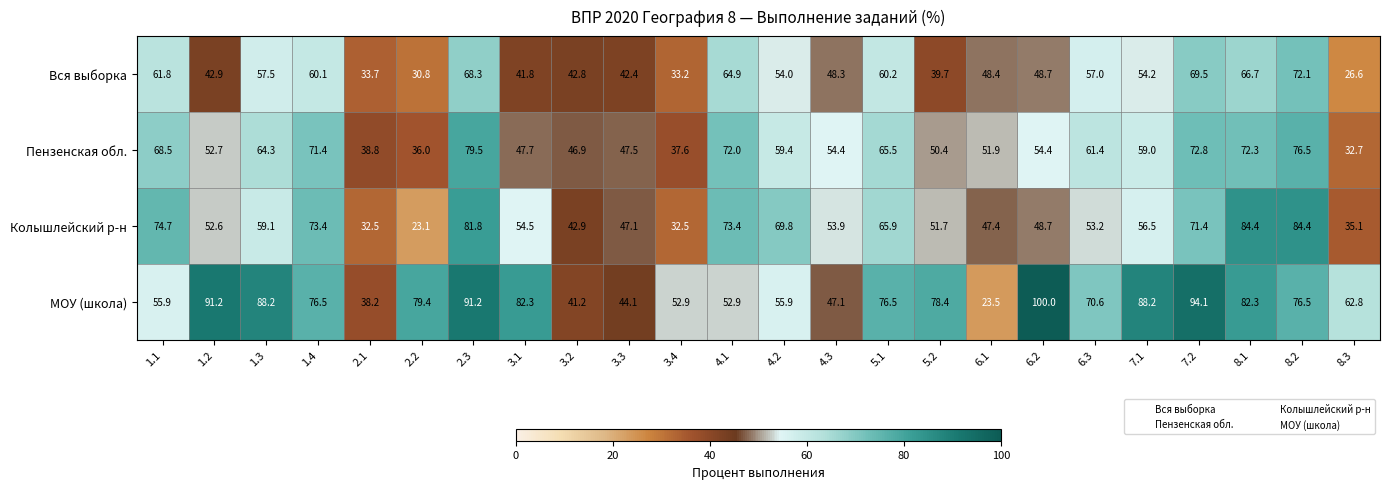

Is the value of МОУ (школа) at 1.2 greater than the value of Пензенская обл. at 3.3?

Yes